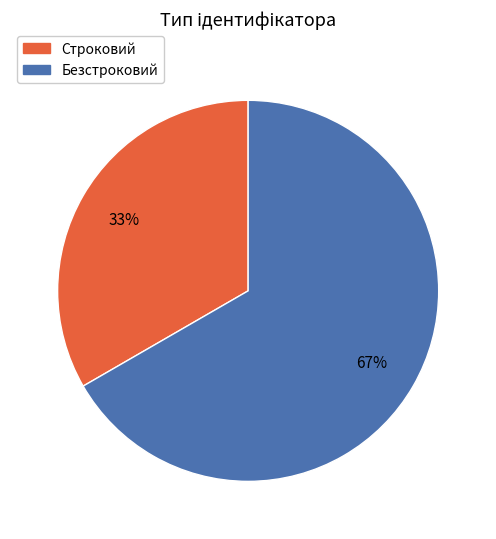

To the nearest percent, what is the average slice percentage?

50%